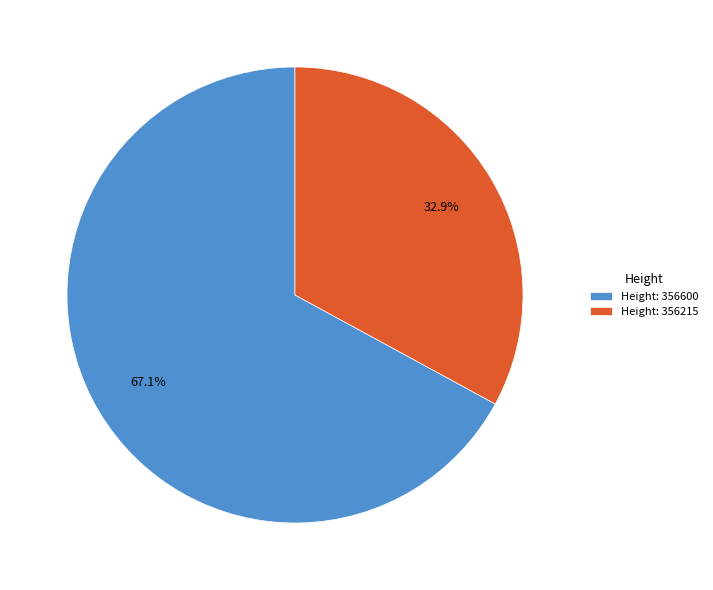

Which category accounts for the majority?

Height: 356600